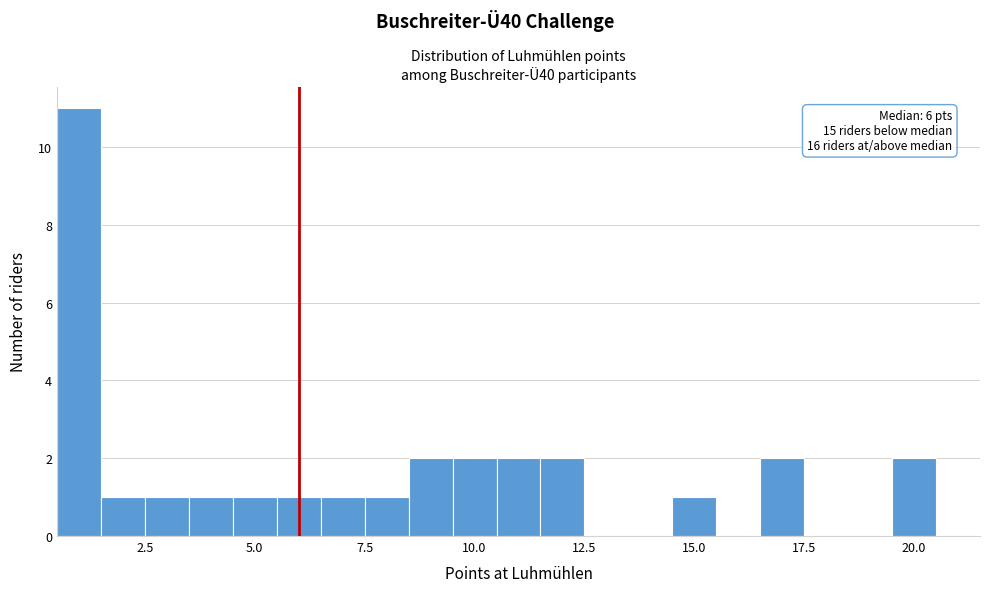

Read against the x-axis, roughly where is the centre of the tallest bar?

1.0